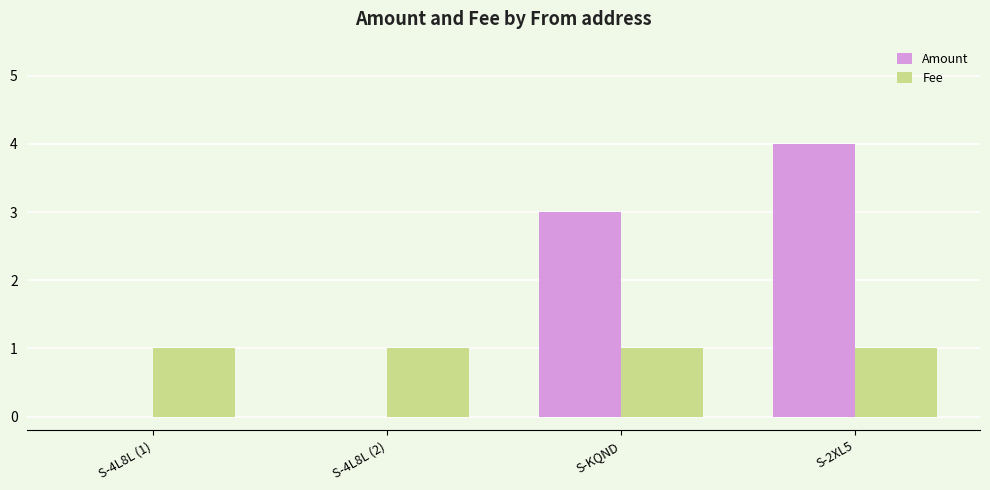

Is it true that Amount equals 3 at S-KQND?

True